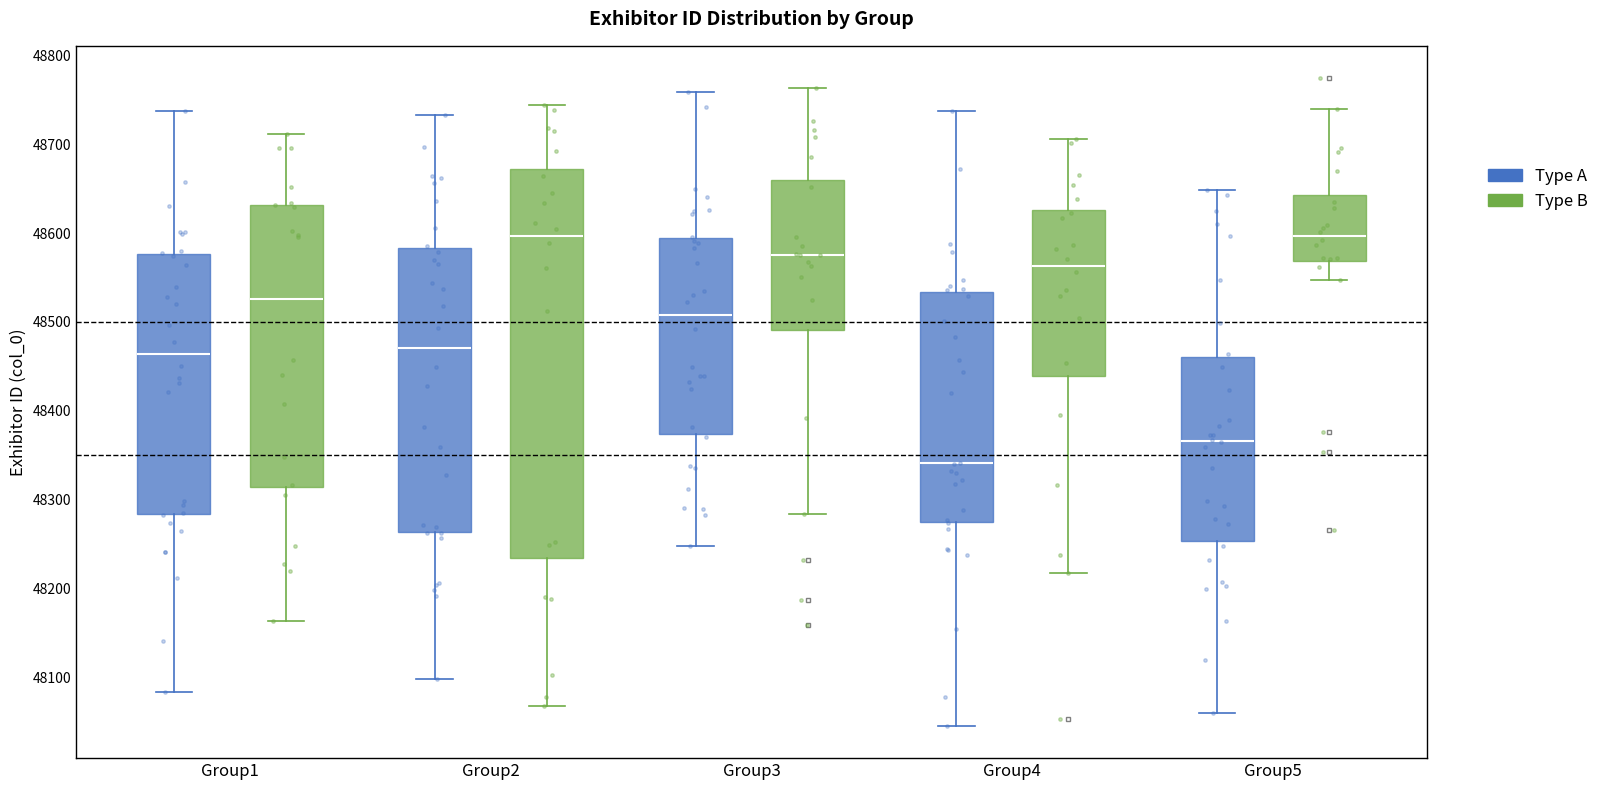

Which box has the lowest median line?

Group4 (Type A)